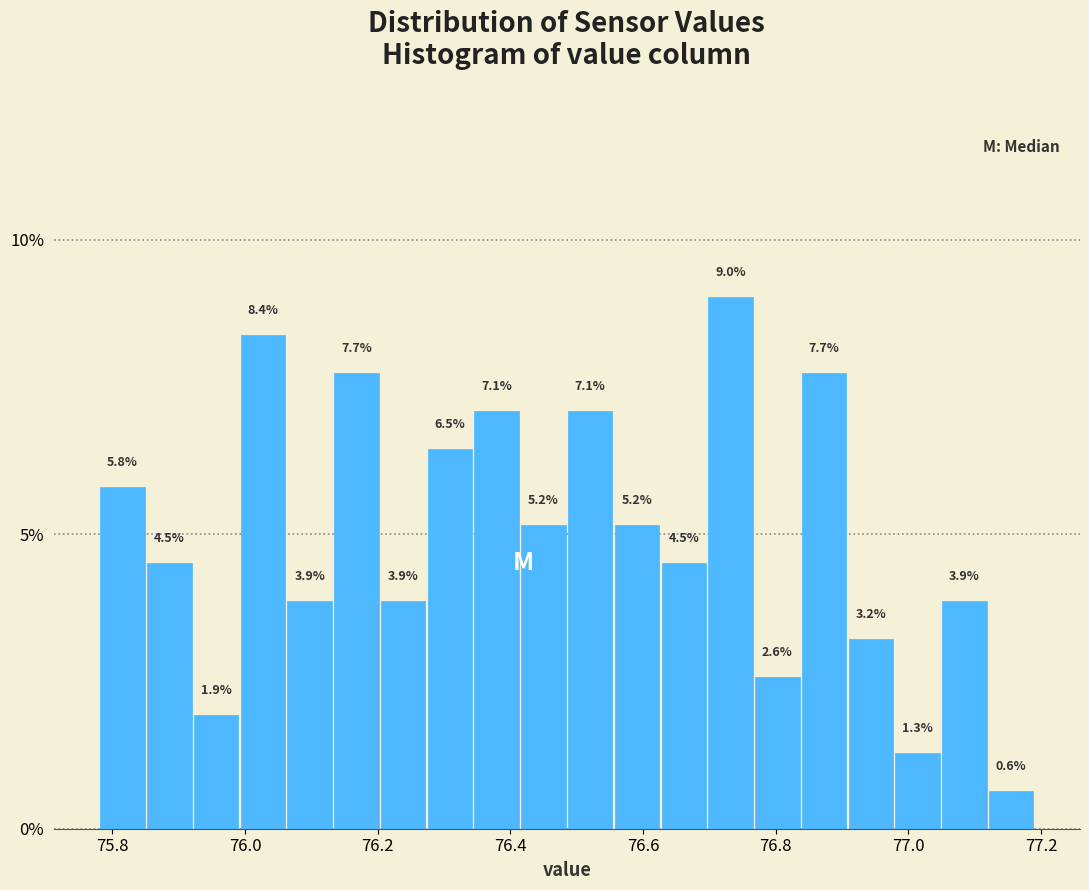

Around what value on the x-axis is the tallest bar? Give the approximate position of its centre, as read against the axis.

76.74